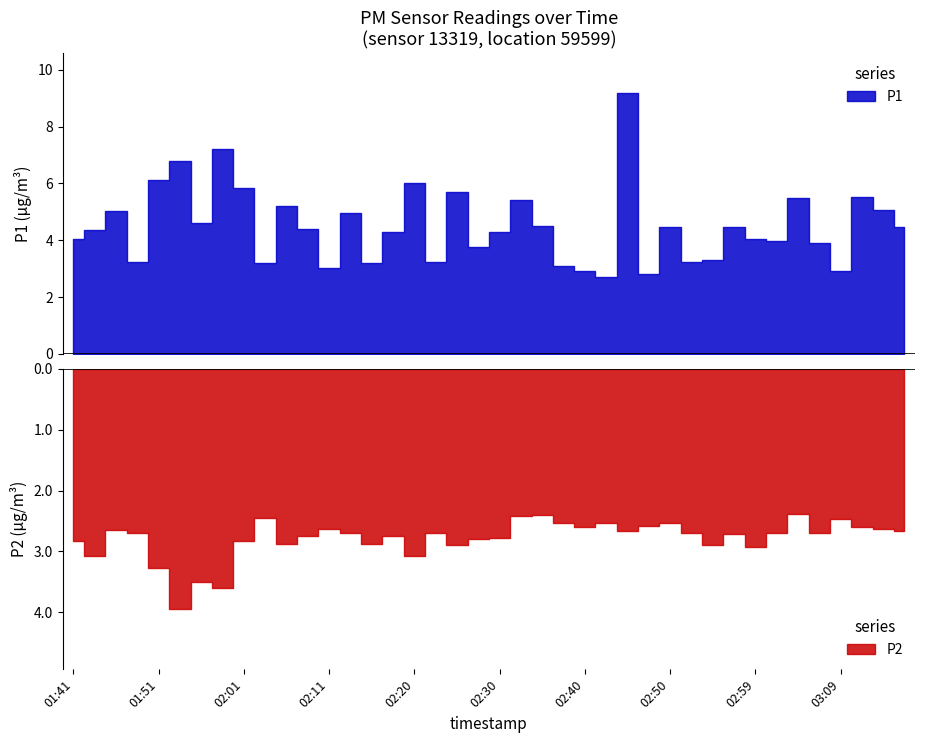

True or false: P2 and P1 cross at least once.

False